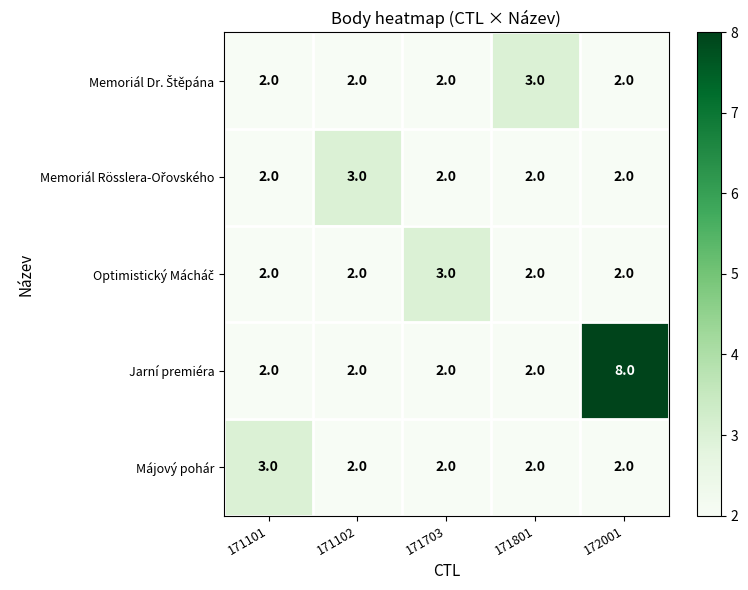

Which series has the largest total across all categories?

Jarní premiéra